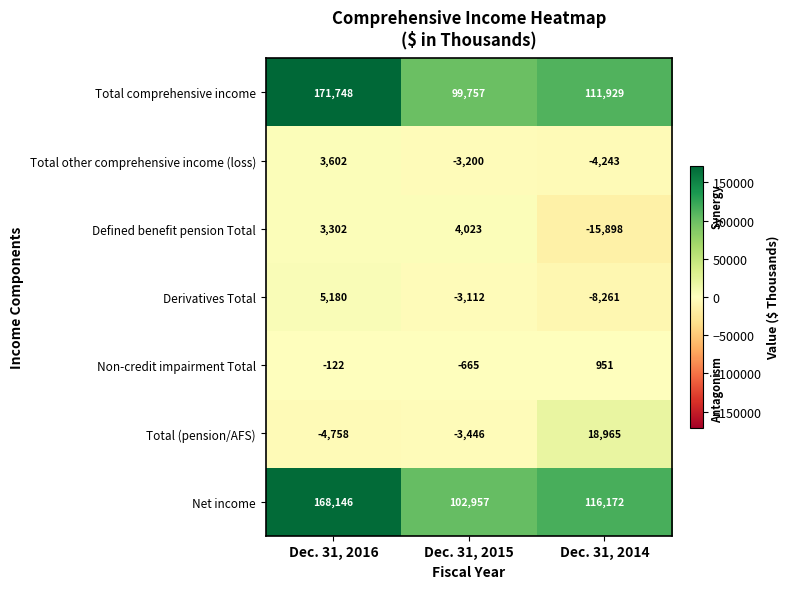

List the series in order of their peak value, highest first.

Total comprehensive income, Net income, Total (pension/AFS), Derivatives Total, Defined benefit pension Total, Total other comprehensive income (loss), Non-credit impairment Total